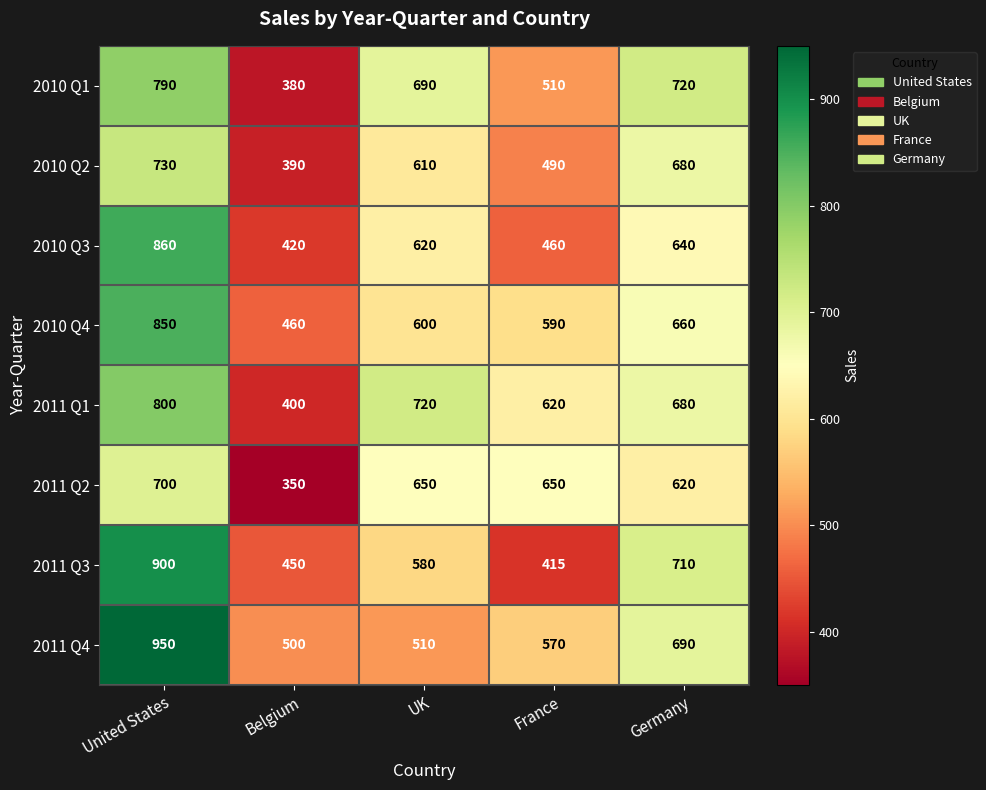

The 2010 Q2 series shows 610 at UK. True or false?

True